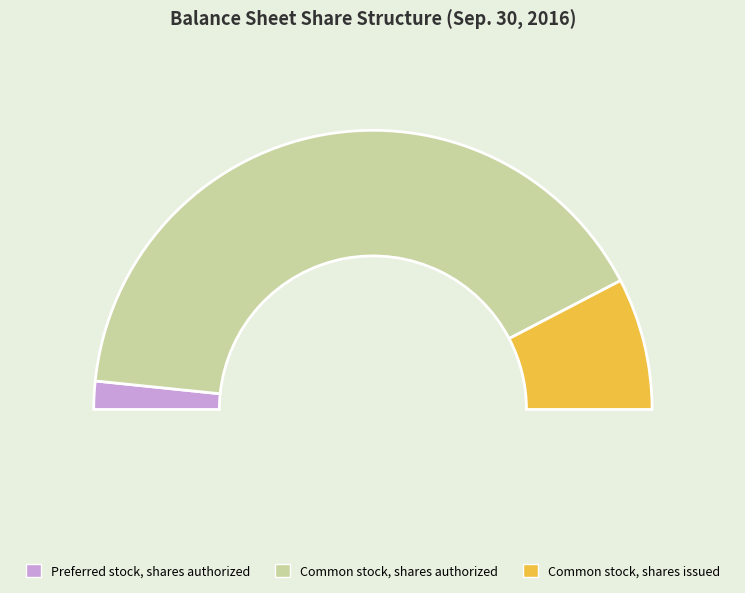

What percentage is the Preferred stock, shares authorized slice, to the nearest percent?

3%